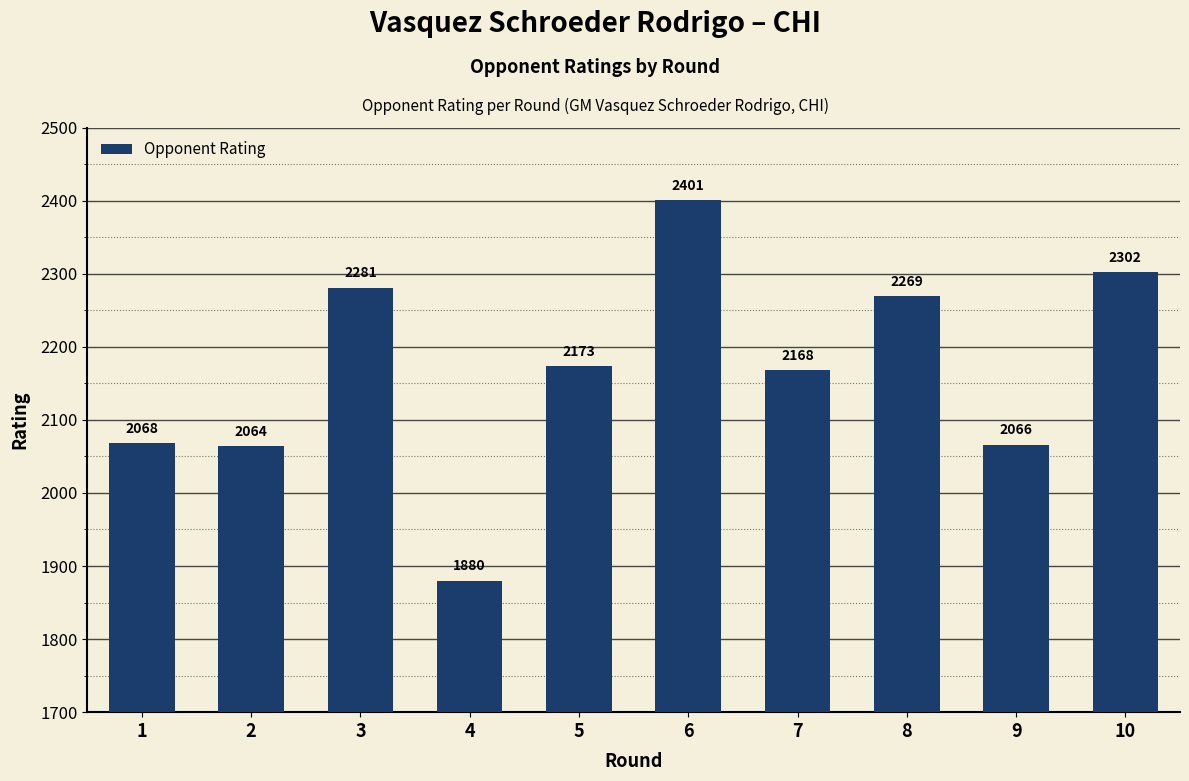

What is the value of the 1st bar from the left?

2068